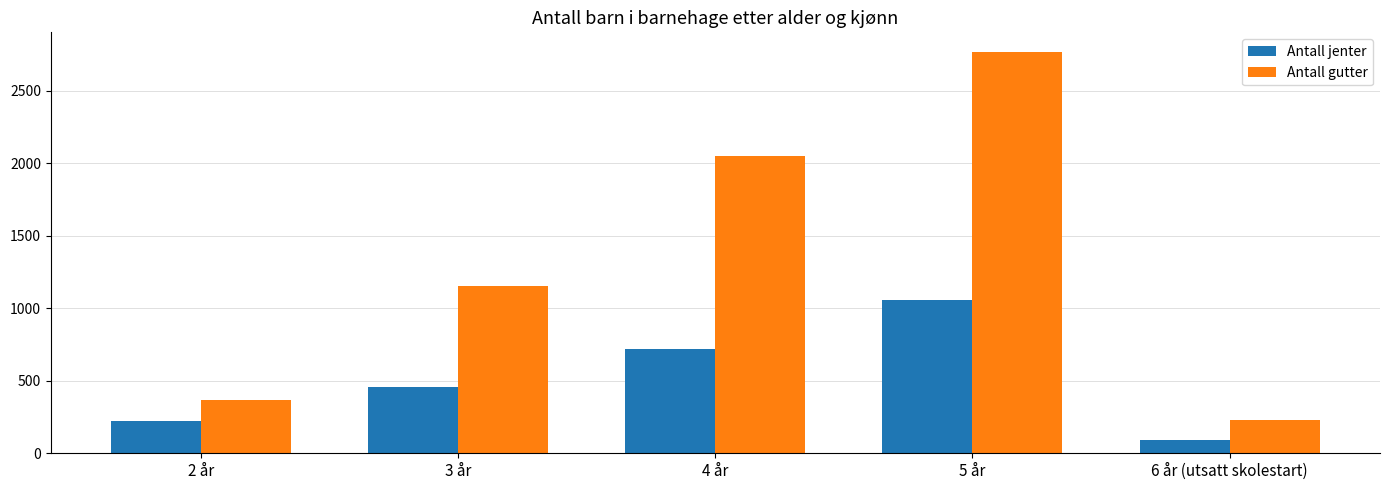

What position from the right is 5 år?

2